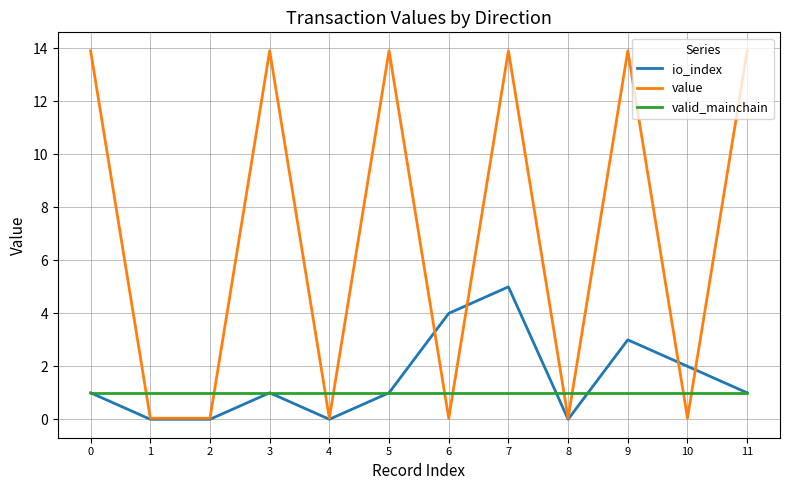

Rank the series at 9 from highest to lowest value.

value, io_index, valid_mainchain